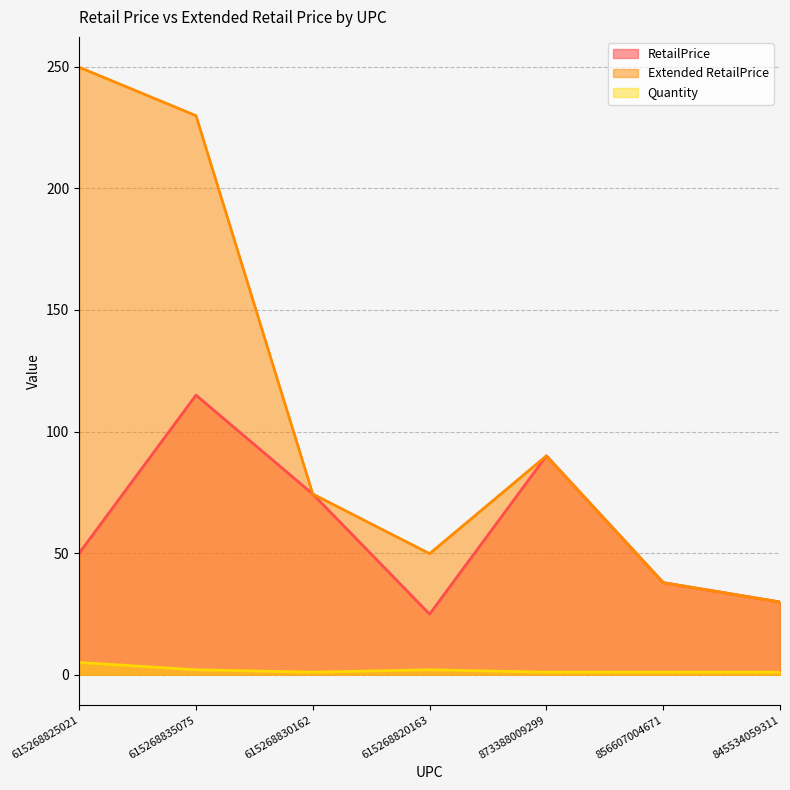

What are all the series names shown in the legend?

RetailPrice, Extended RetailPrice, Quantity